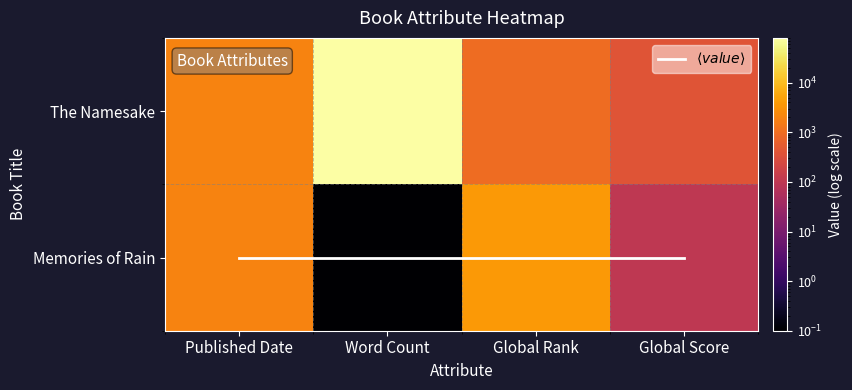

At which category is the sum across all series the highest?

Word Count